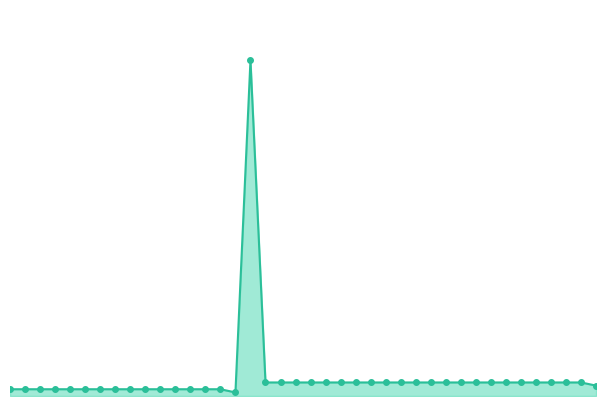

Does the chart have visible grid lines?

No